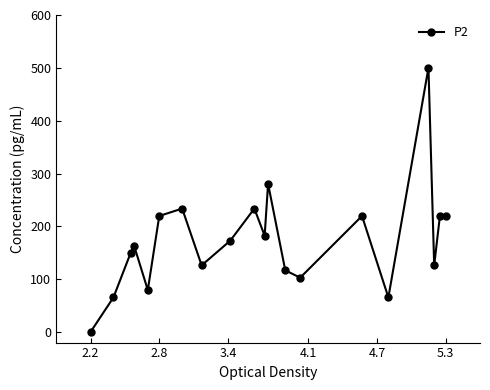

What is the greatest value displayed?

500.0